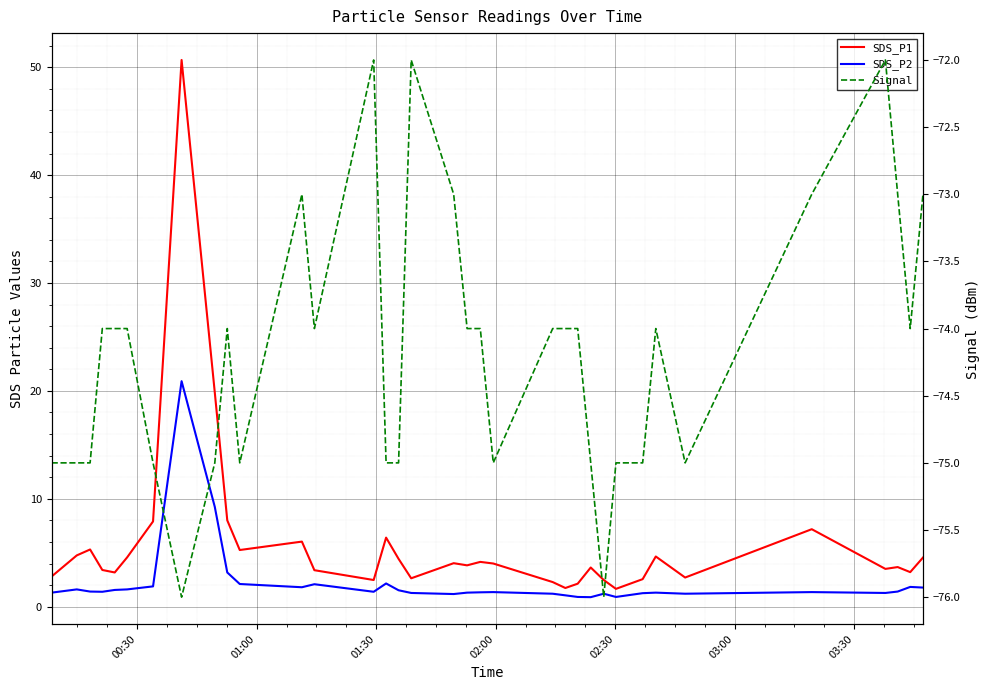

What are all the series names shown in the legend?

SDS_P1, SDS_P2, Signal